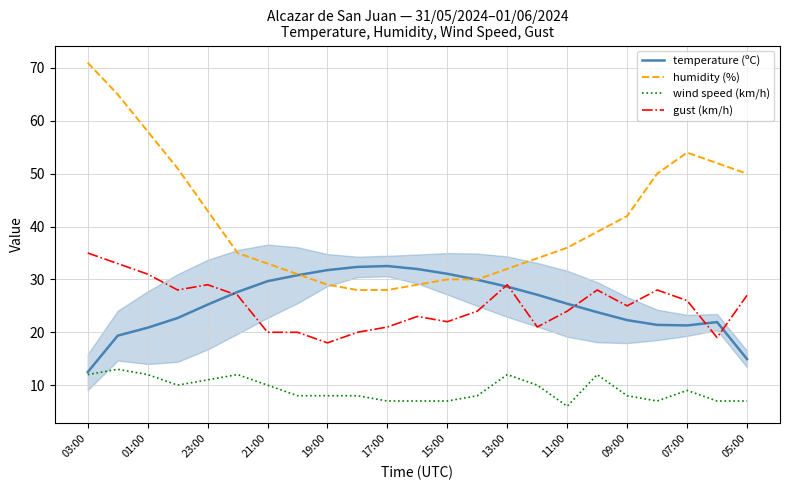

True or false: gust (km/h) has a value of 29.0 at 13:00.

True